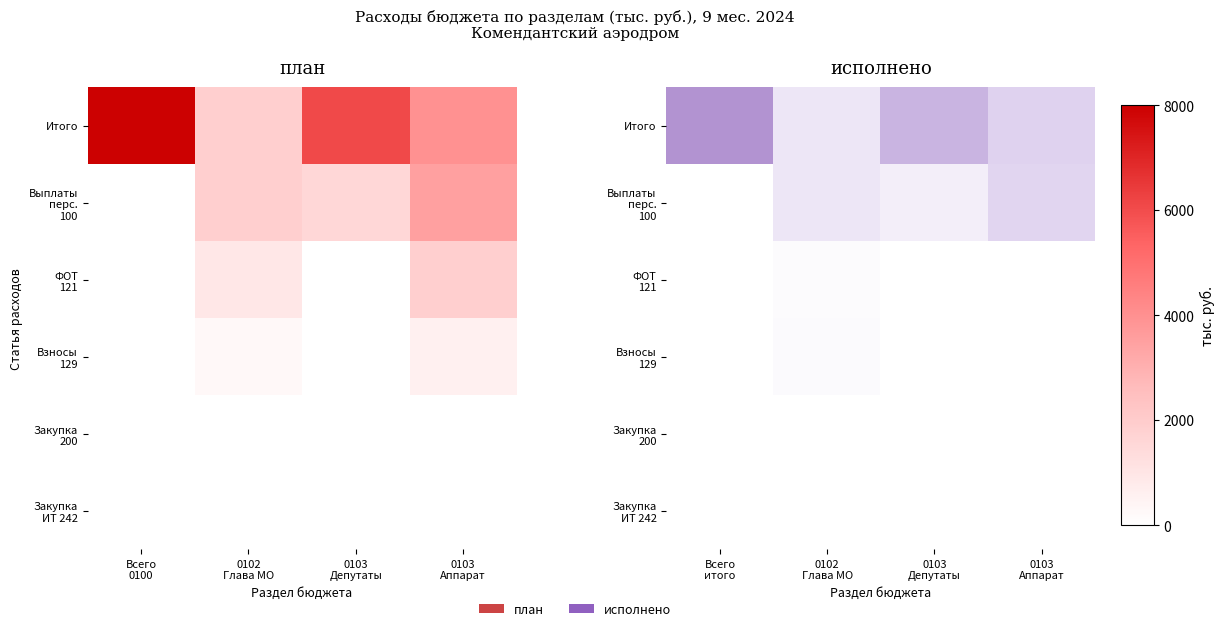

What is the spread (max minus min) of values at 0103
Аппарат?

2523.1